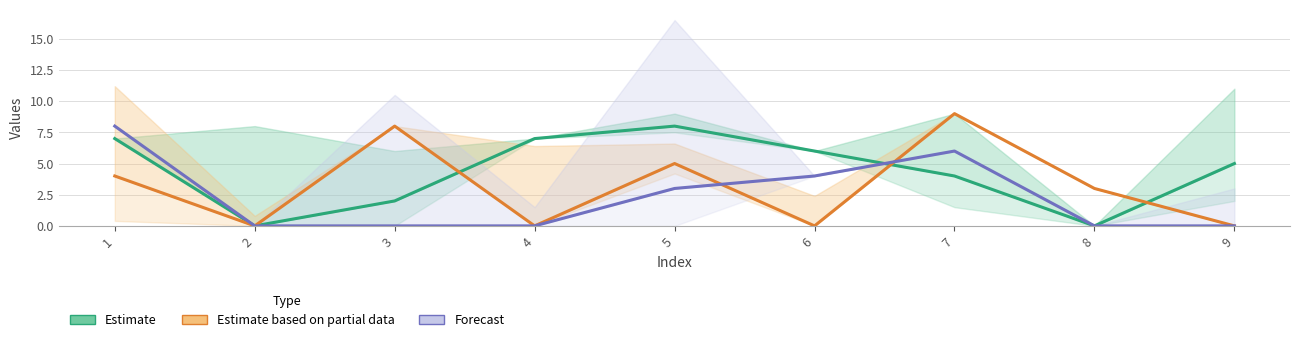

How many lines are shown in the chart?

3